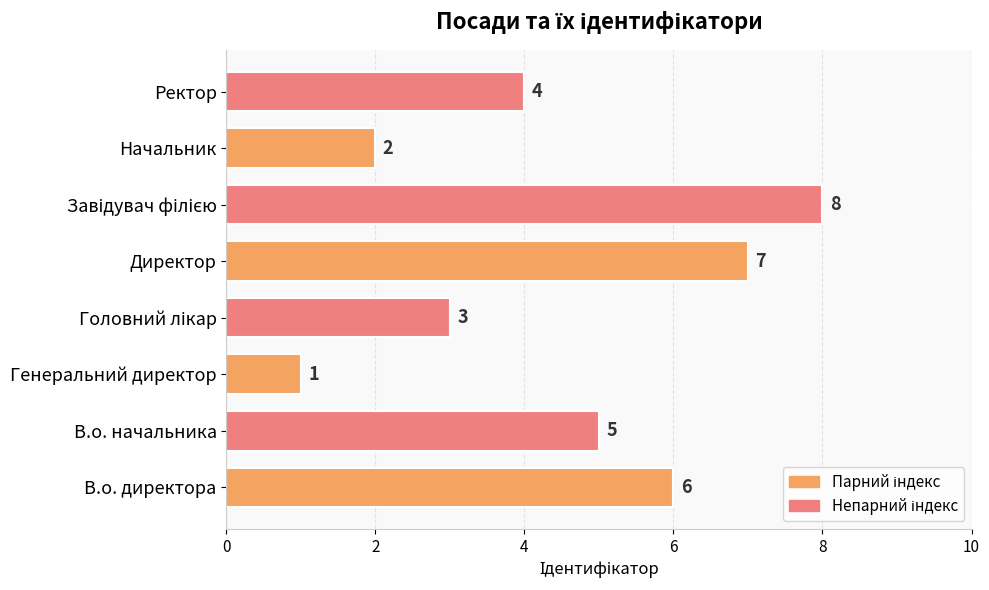

The chart shows a value of 0 at Генеральний директор. True or false?

False